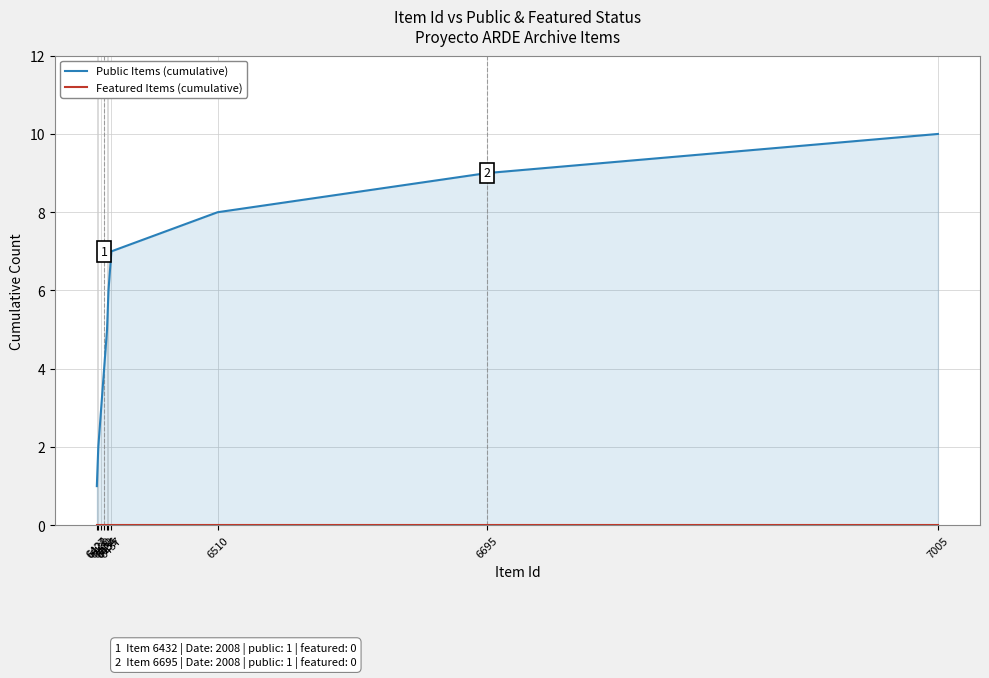

Which series has the largest total across all categories?

Public Items (cumulative)